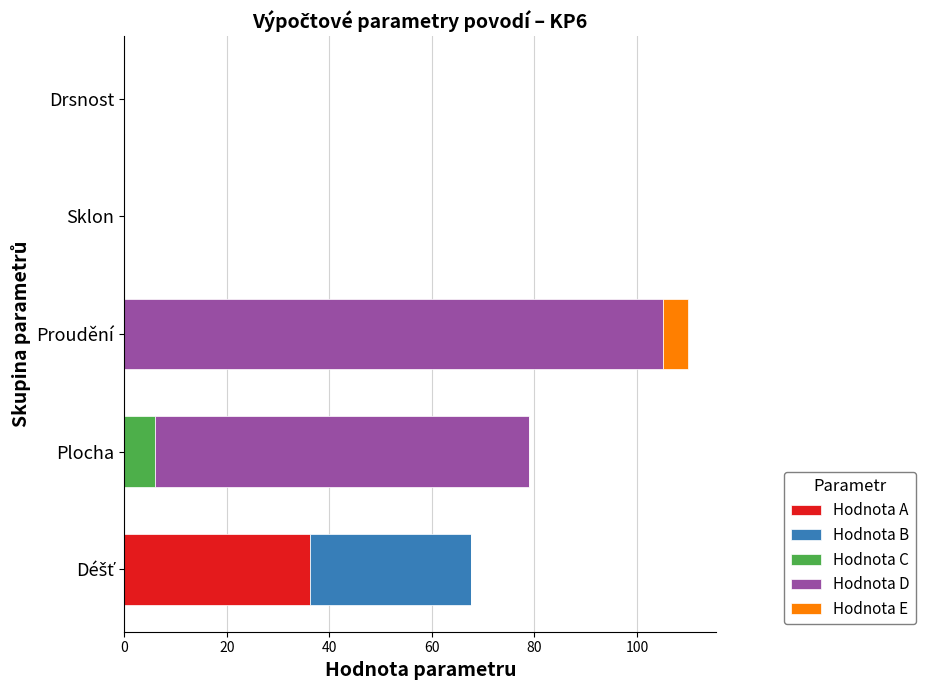

What is the total value across all series at Proudění?

110.0